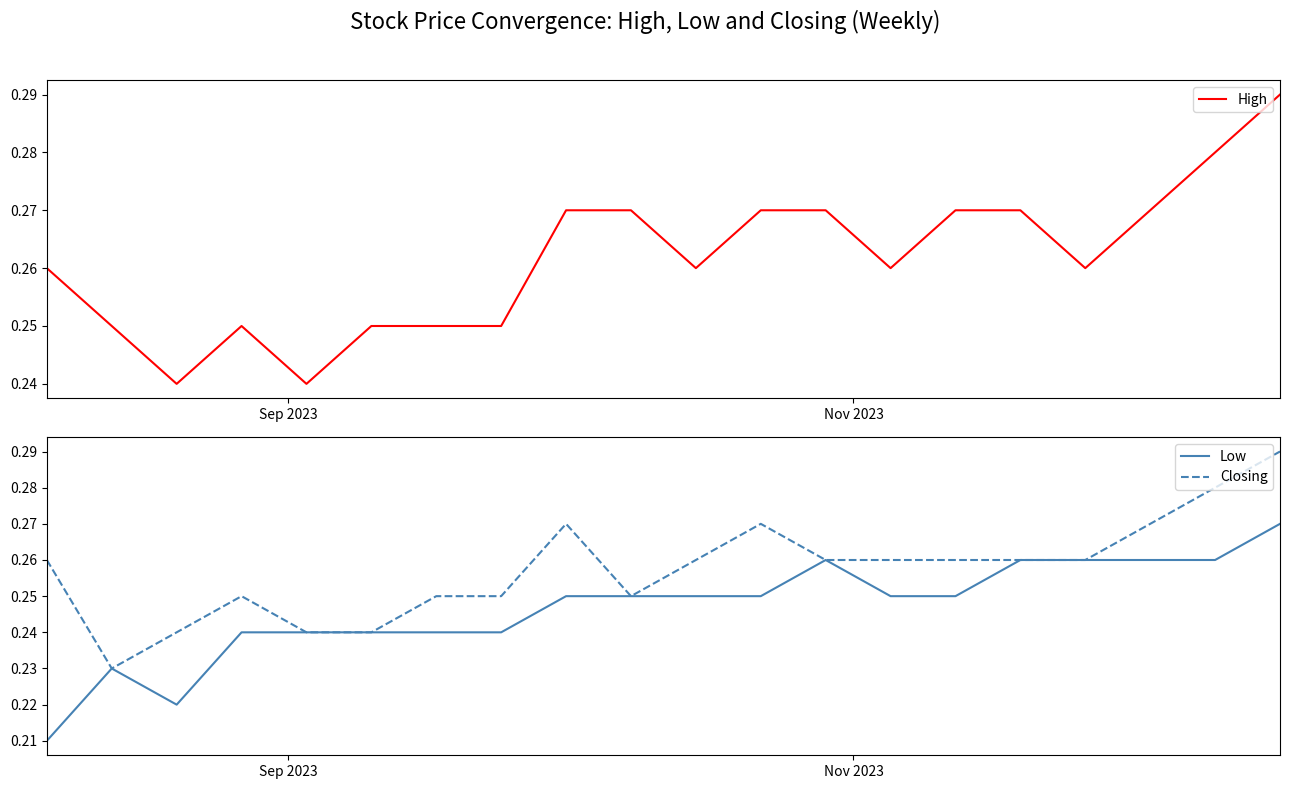

What are all the series names shown in the legend?

High, Low, Closing